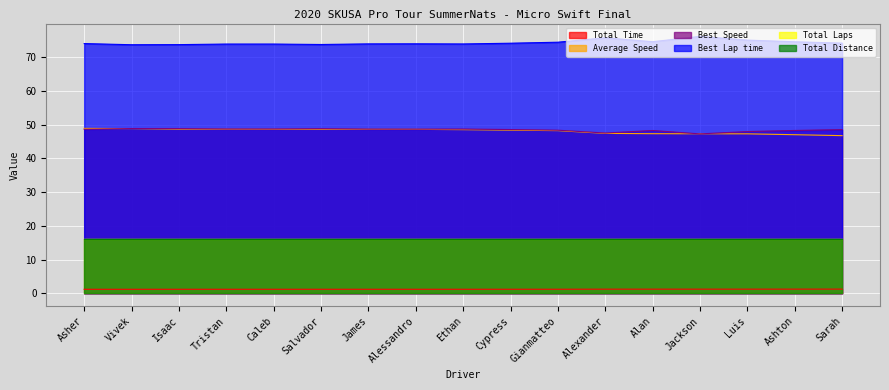

Read the Total Time value at Luis.

1.2